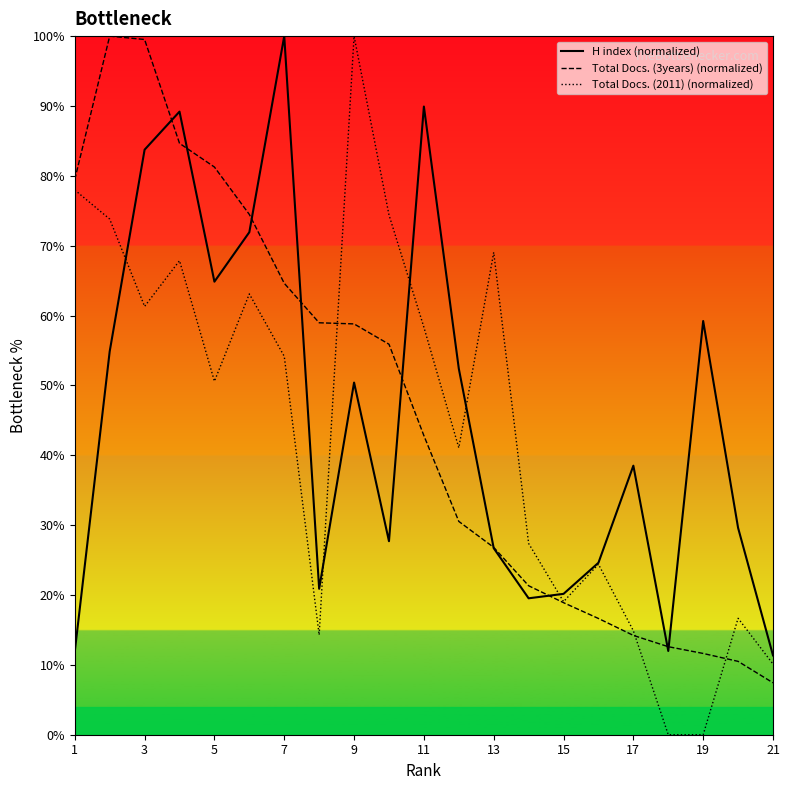

Which series has the widest spread of values?

Total Docs. (2011) (normalized)